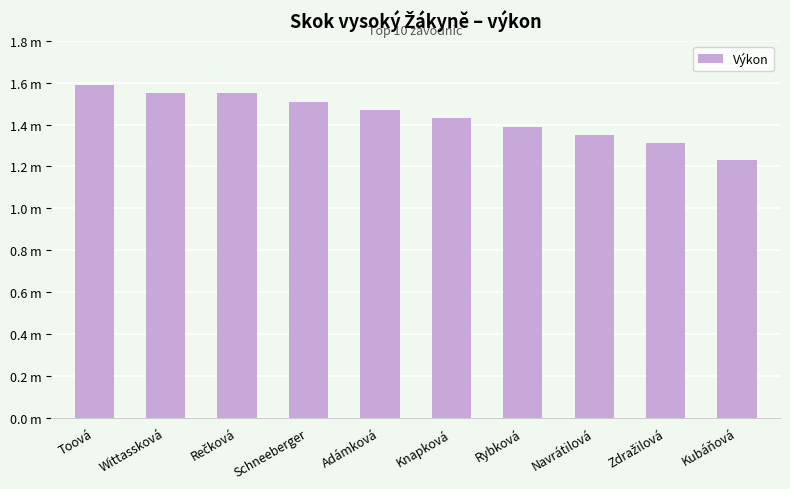

Between Kubáňová and Toová, which is larger?

Toová